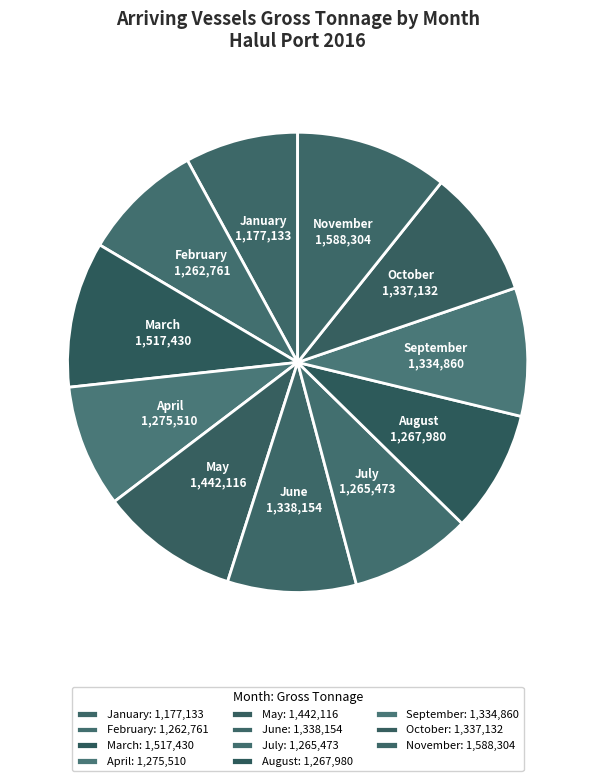

True or false: September accounts for 18% of the total.

False